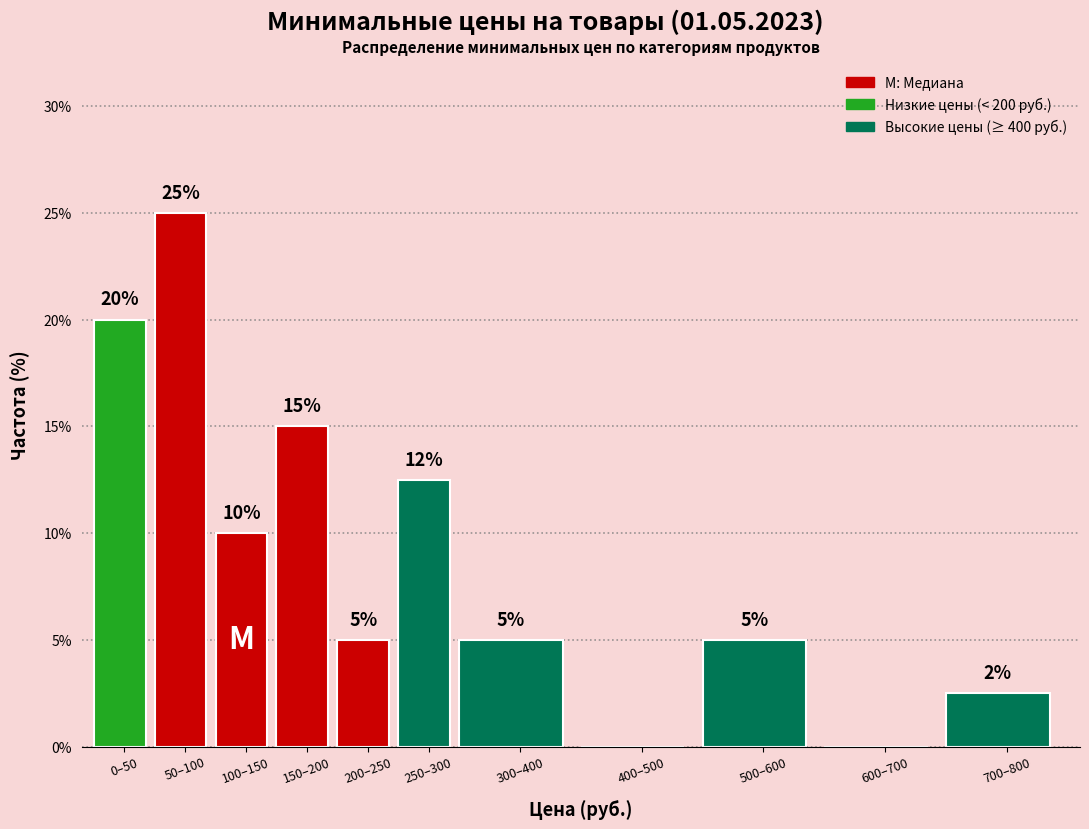

Which category has the highest value across all series?

50–100